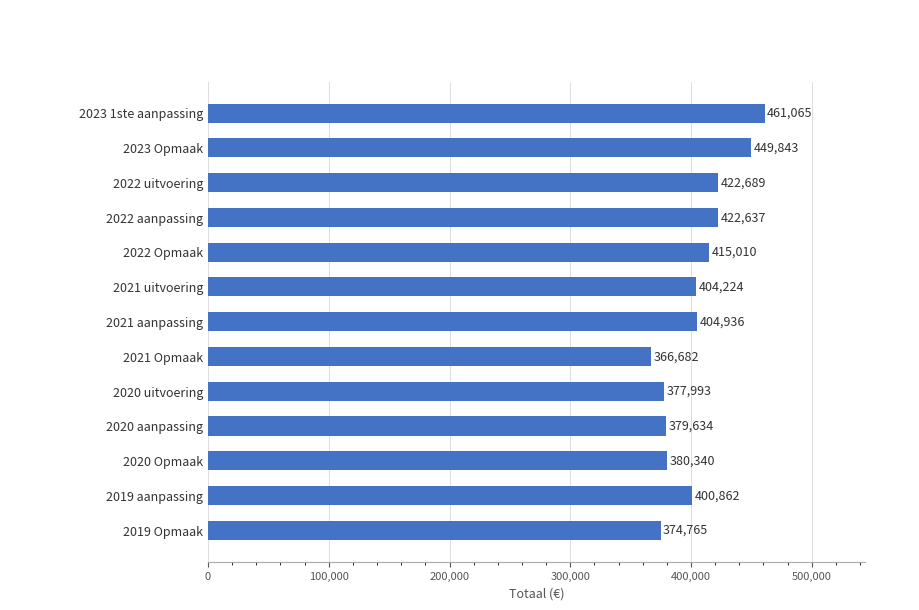

What is the sum of all values?

5260680